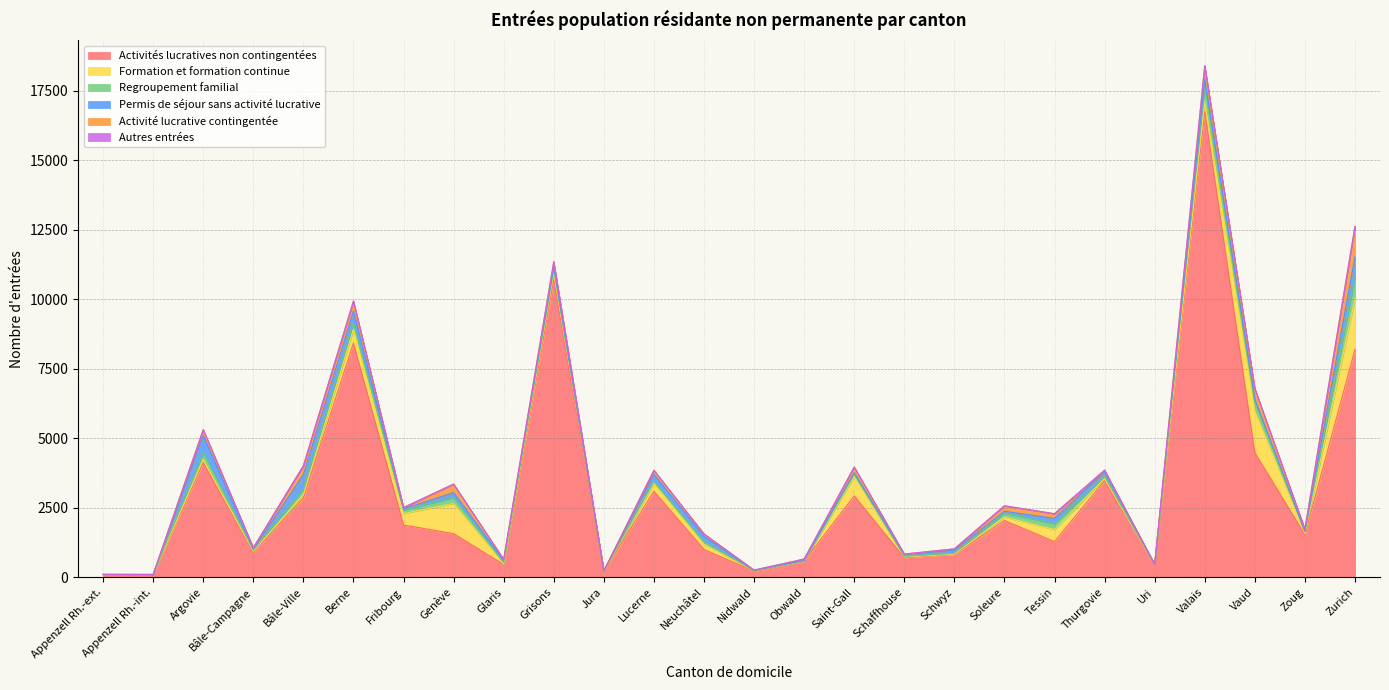

The value of Autres entrées at Zurich is 0. True or false?

True